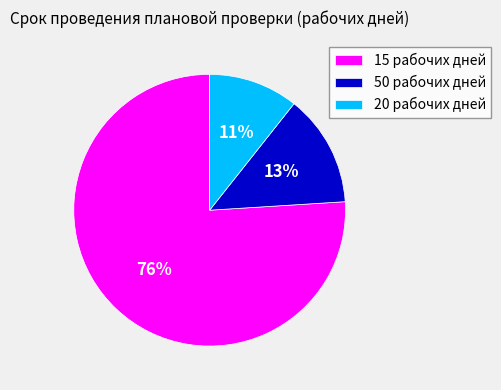

What is the smallest slice in the pie chart?

20 рабочих дней